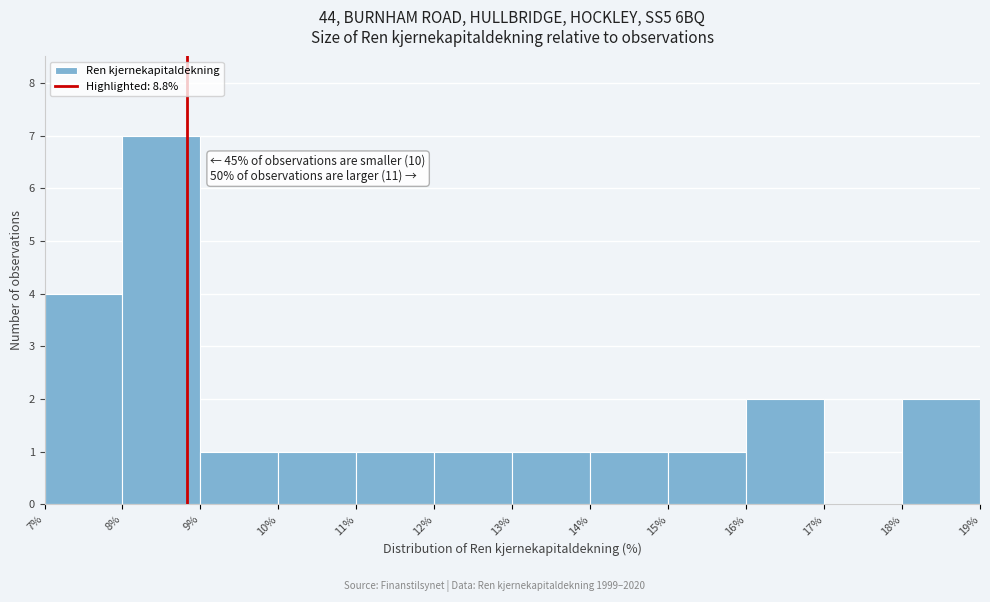

Which range on the x-axis has the tallest bar?

8% to 9%